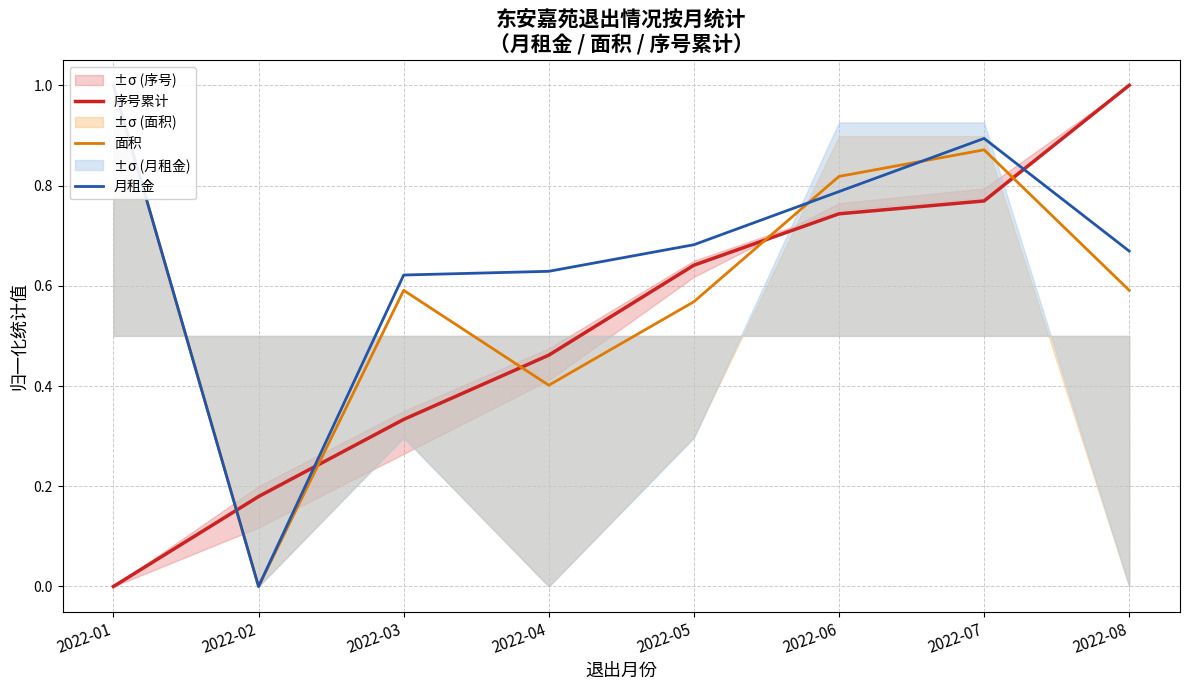

What is the average value of the 序号累计 series?

0.5